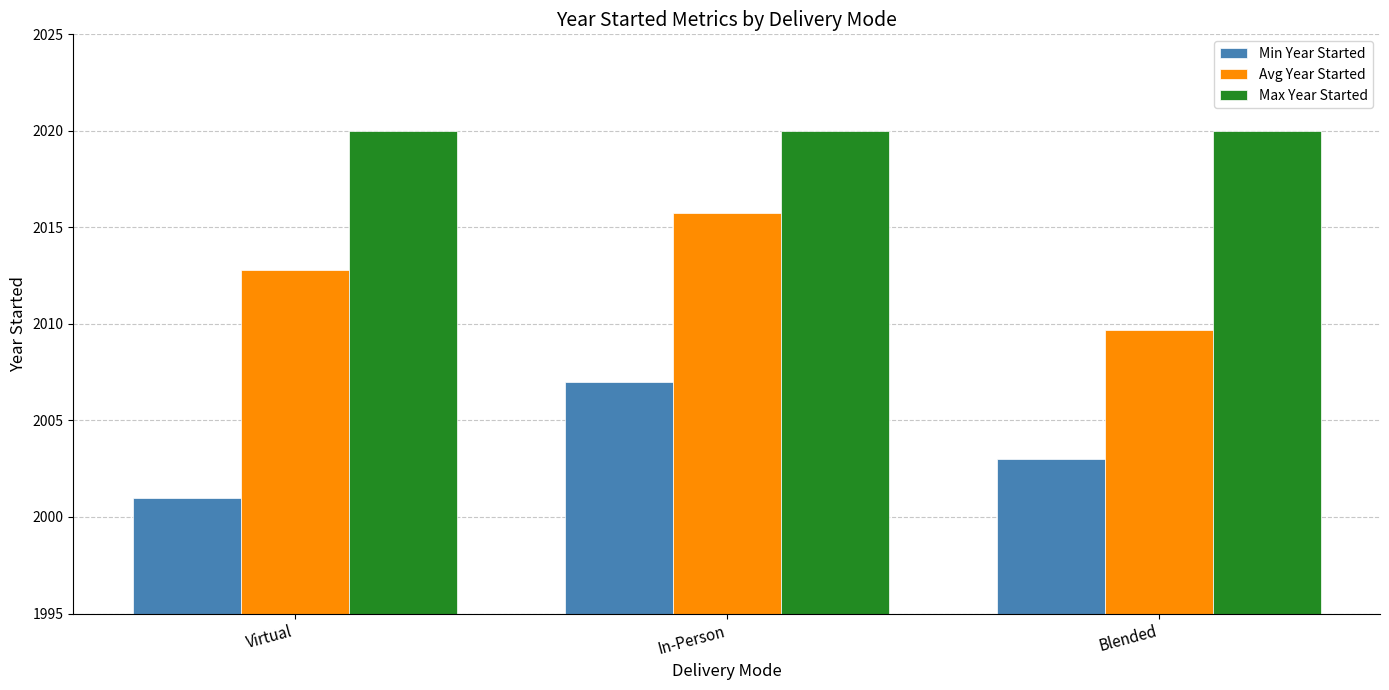

What is the spread (max minus min) of values at In-Person?

13.0